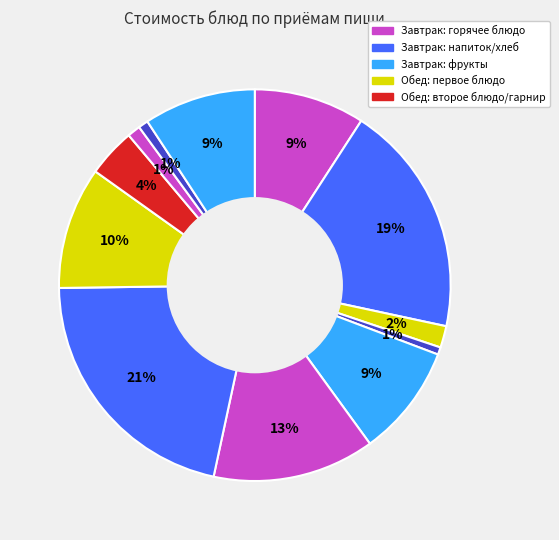

How many segments does this pie chart have?

12